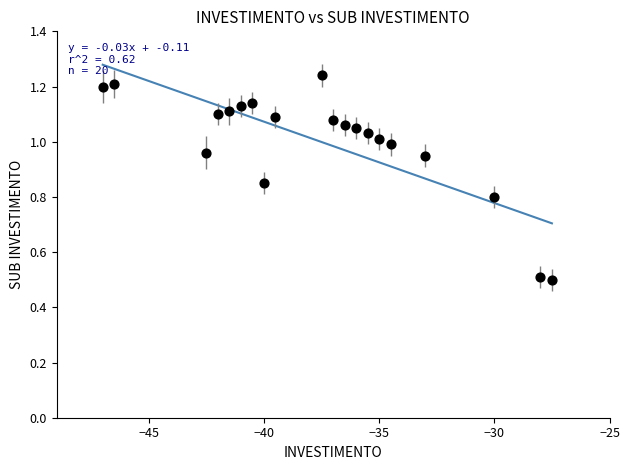

What is the range of X values (max minus min)?

19.5